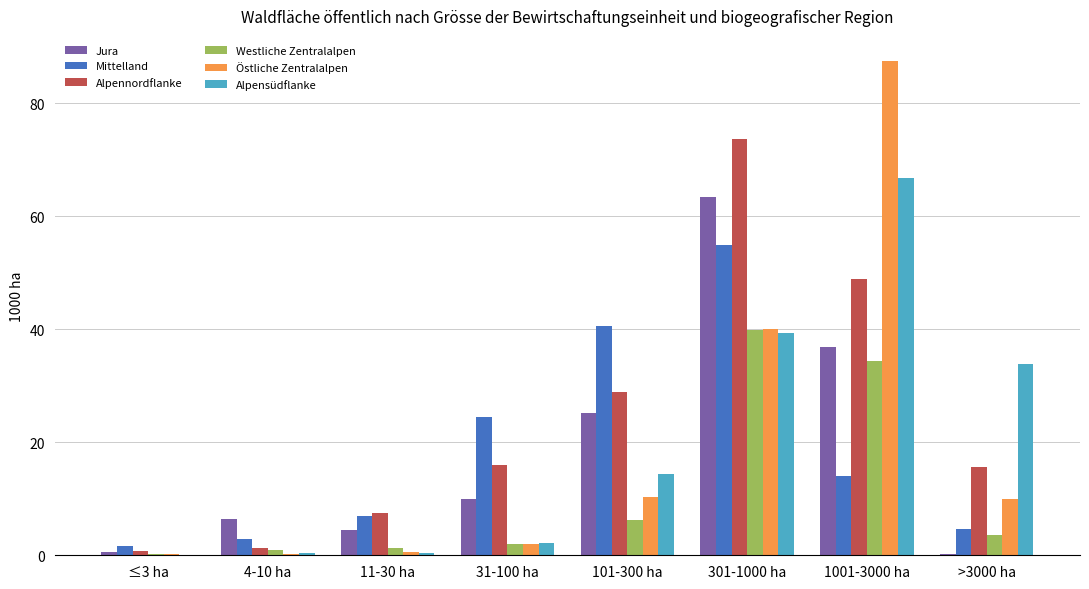

At which category does the chart reach its peak across all series?

1001-3000 ha